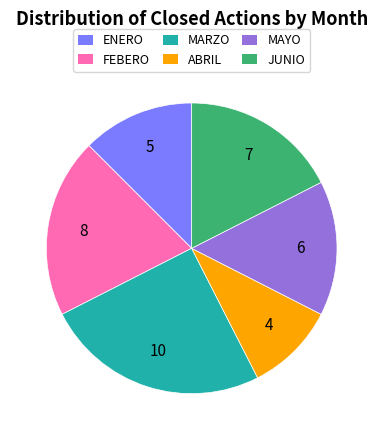

Rank the categories by value from lowest to highest.

ABRIL, ENERO, MAYO, JUNIO, FEBERO, MARZO